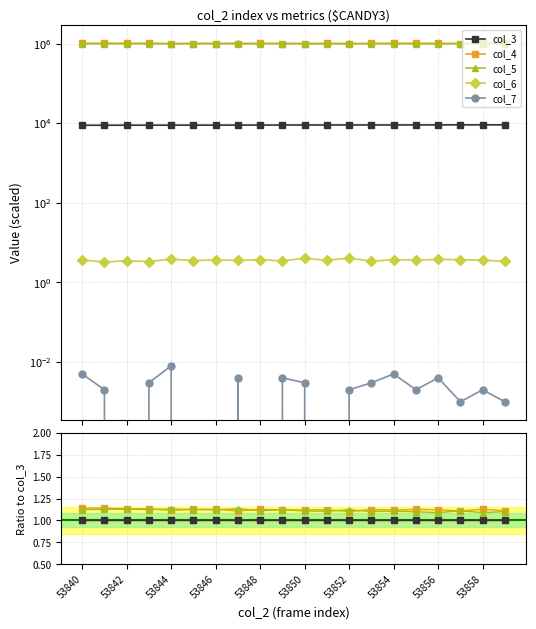

True or false: col_4 and col_3 intersect in this chart.

False